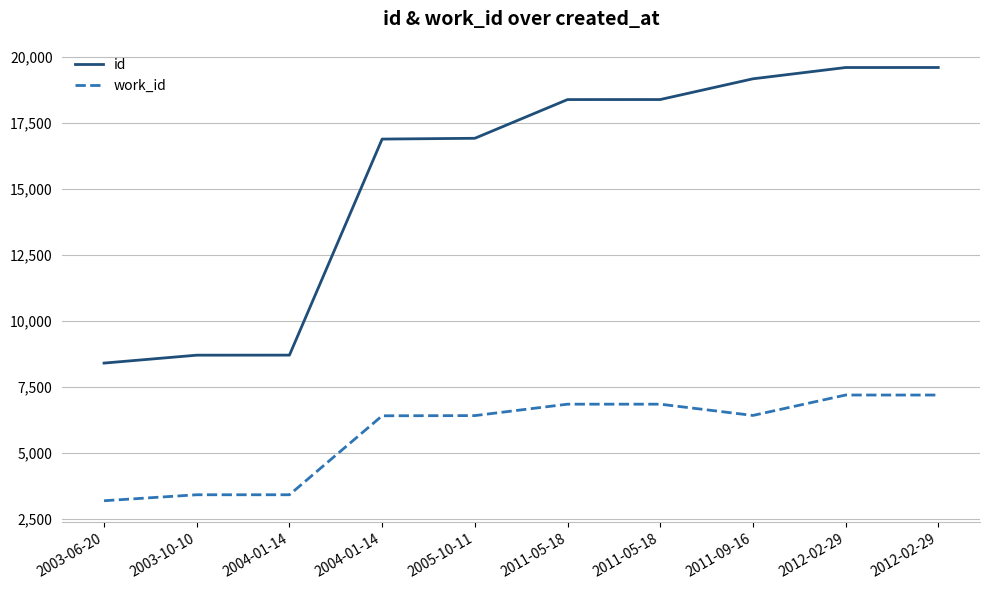

Which series has the largest total across all categories?

id